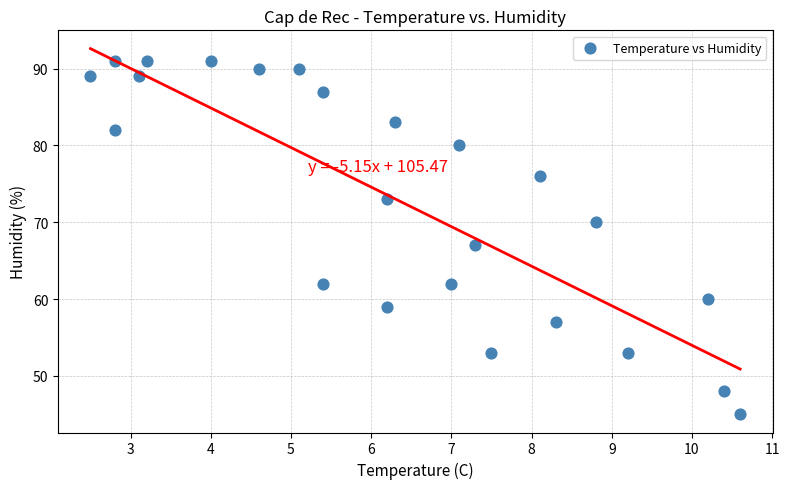

What Y value in the scatter plot is closest to 68?

67